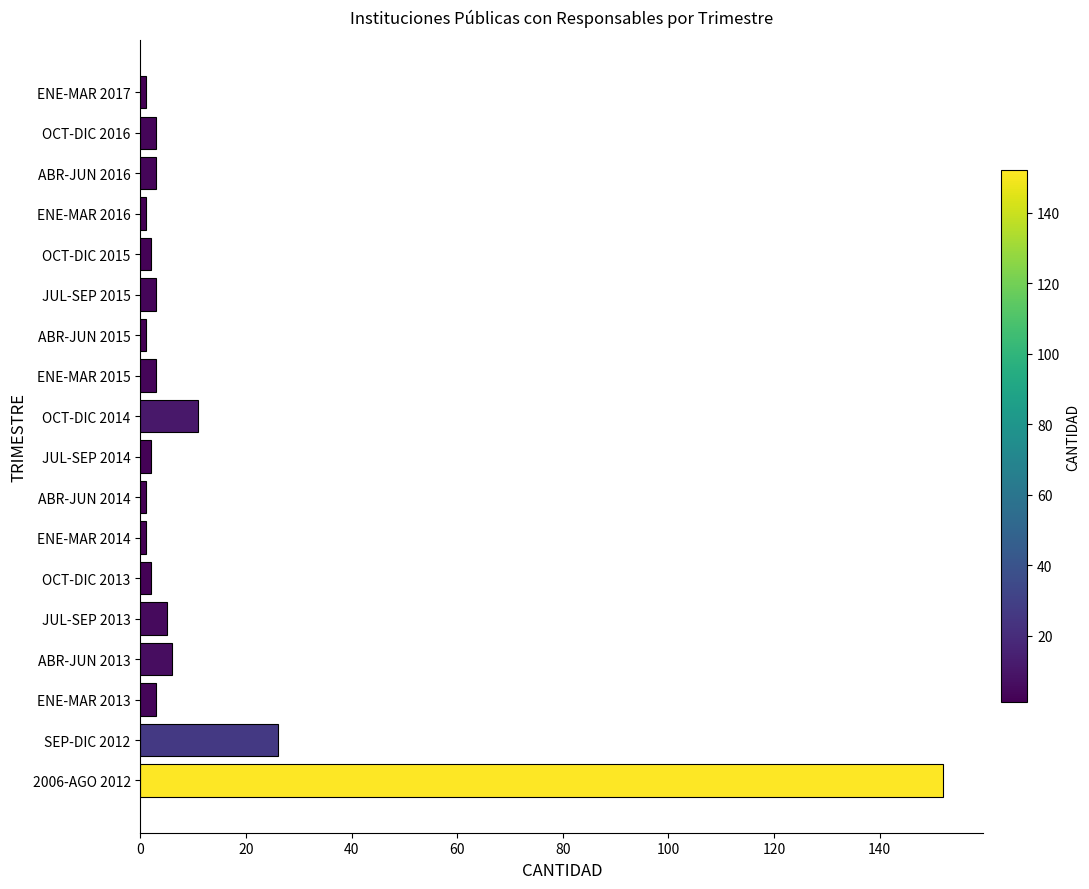

The chart shows a value of 3 at ENE-MAR 2013. True or false?

True